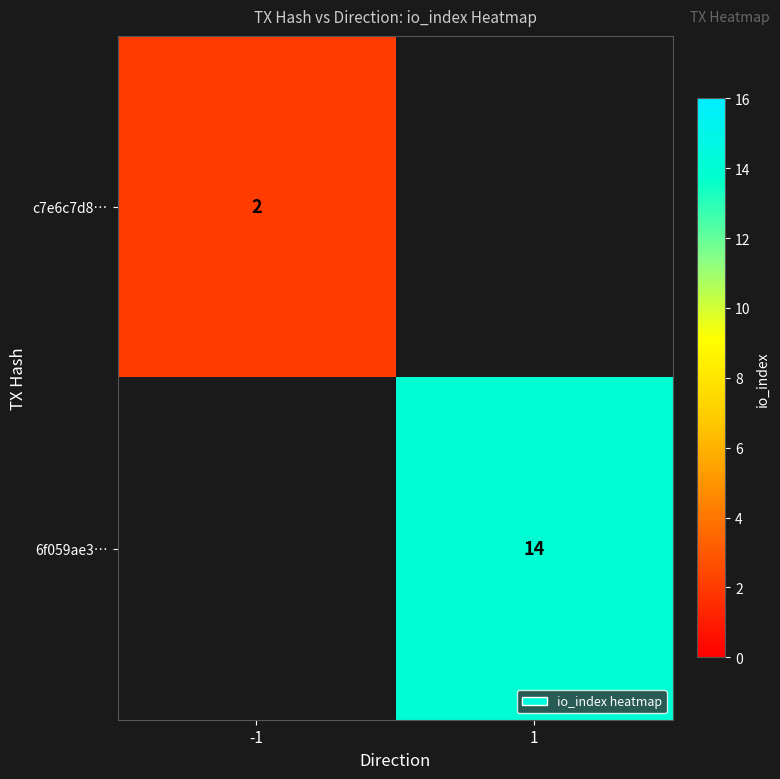

The value of 6f059ae3… at 1 is 14. True or false?

True